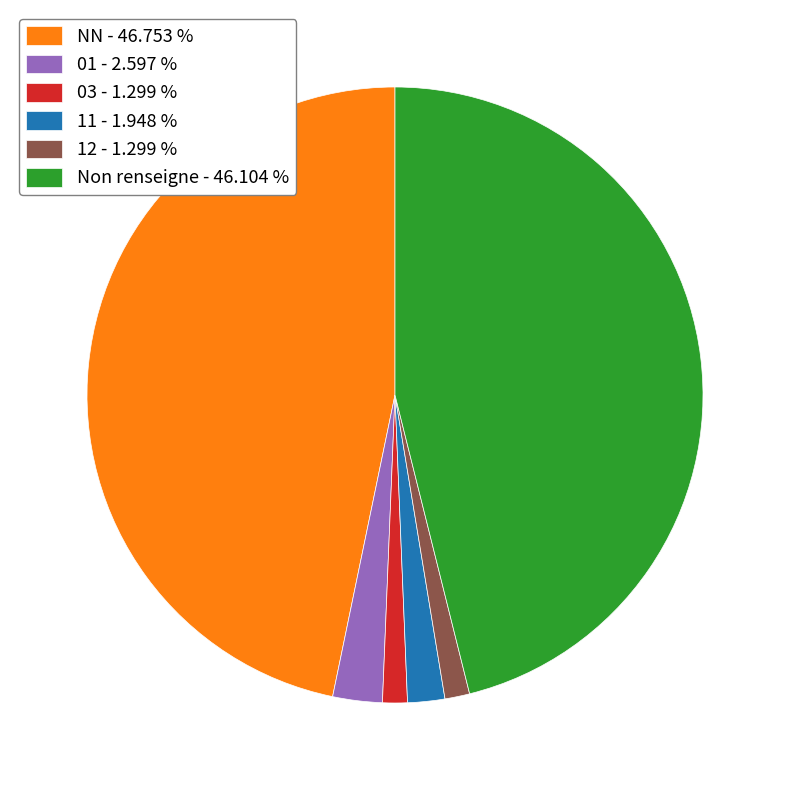

Do 03 - 1.299 % and NN - 46.753 % together represent more than half of the pie?

No